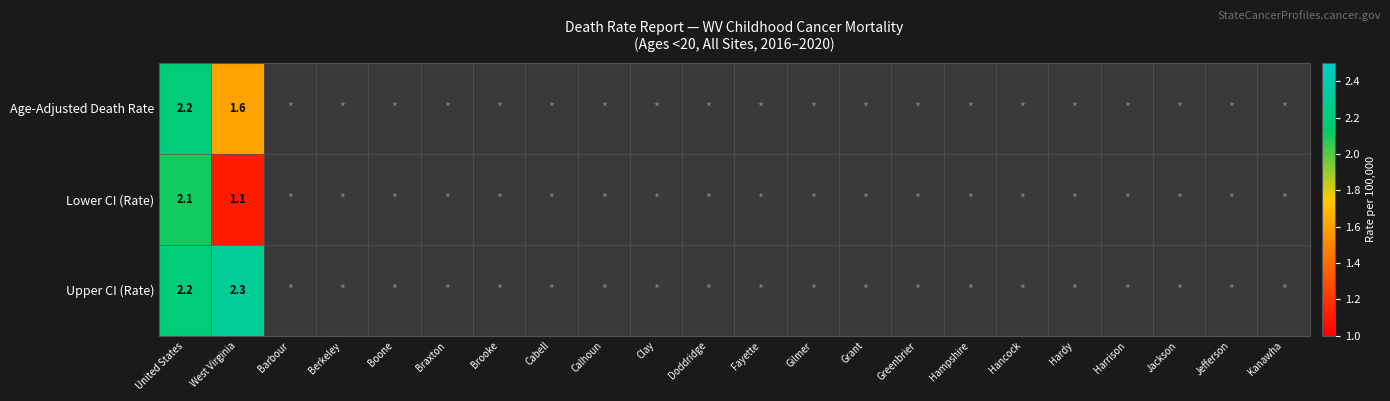

True or false: Lower CI (Rate) has a value of 1.1 at United States.

False